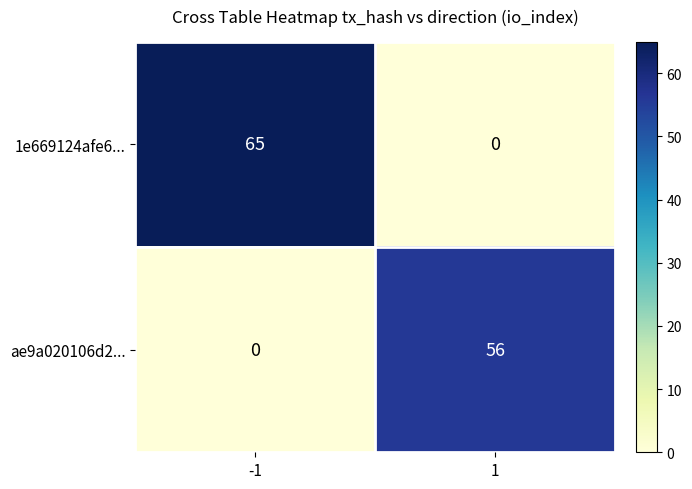

The value of ae9a020106d2... at 1 is 84. True or false?

False